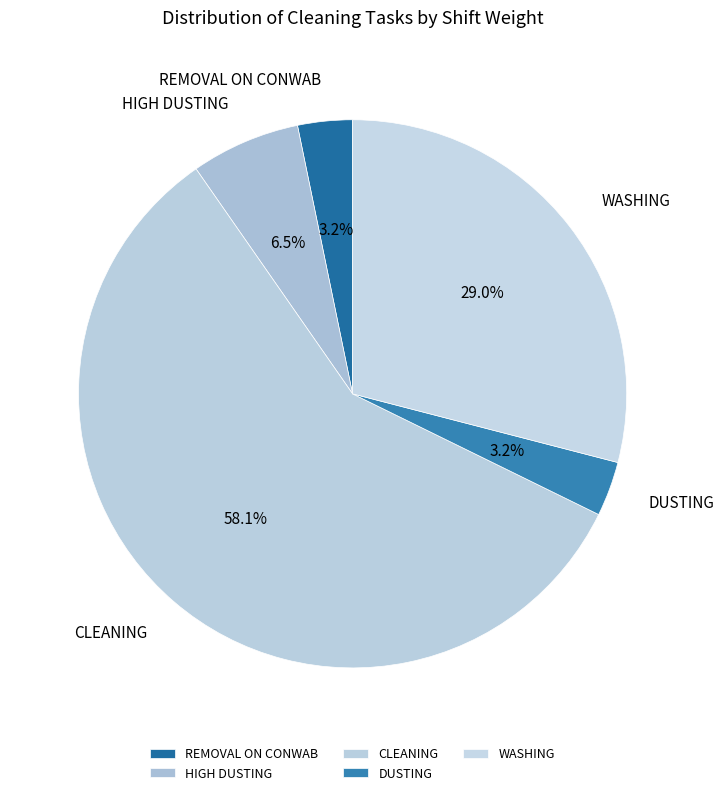

Is there a majority slice in this chart?

Yes